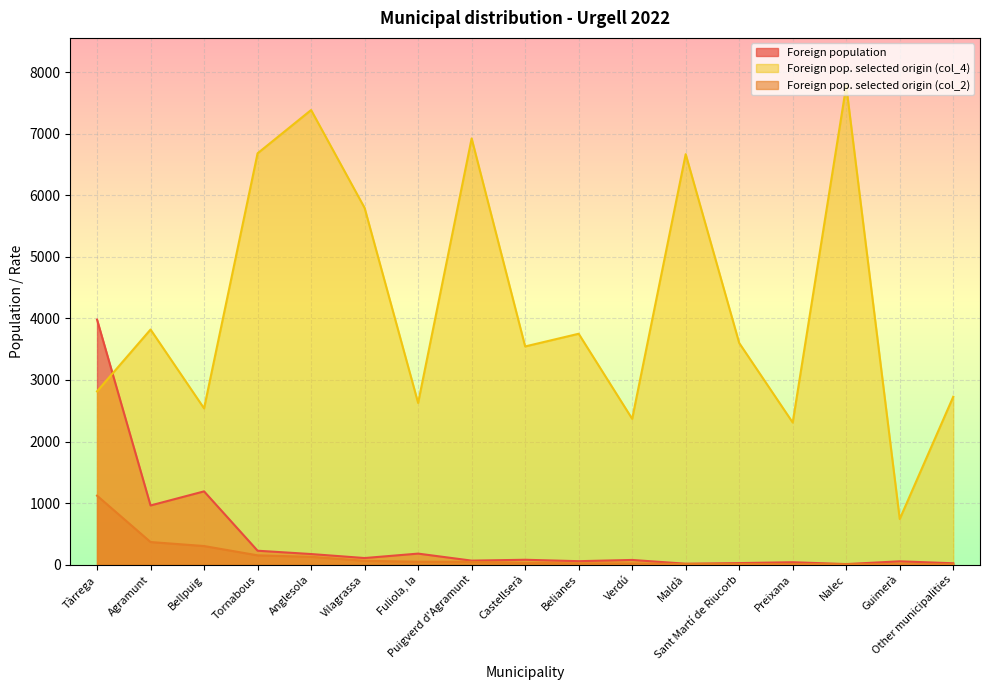

Is it true that Foreign pop. selected origin (col_2) equals 16 at Maldà?

False